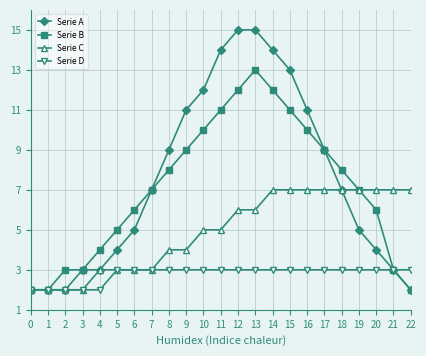

How many data points in Serie D are less than 3?

5